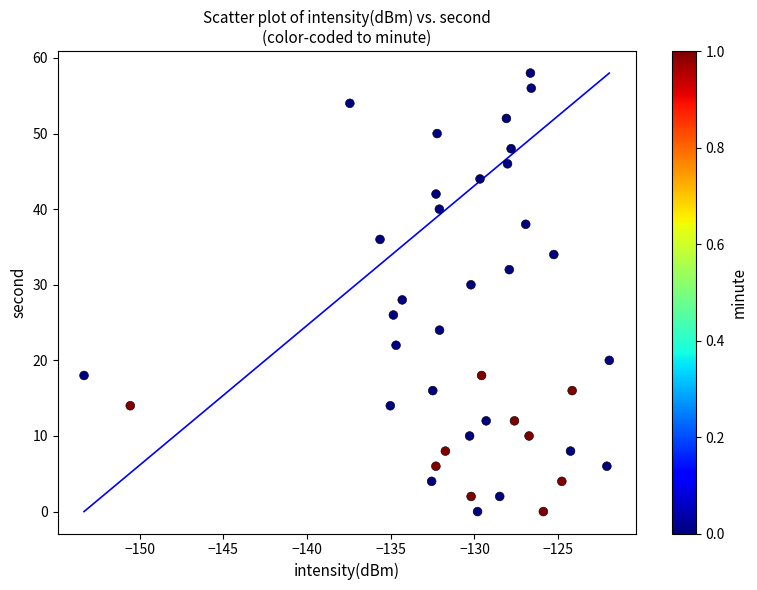

What is the range of Y values (max minus min)?

58